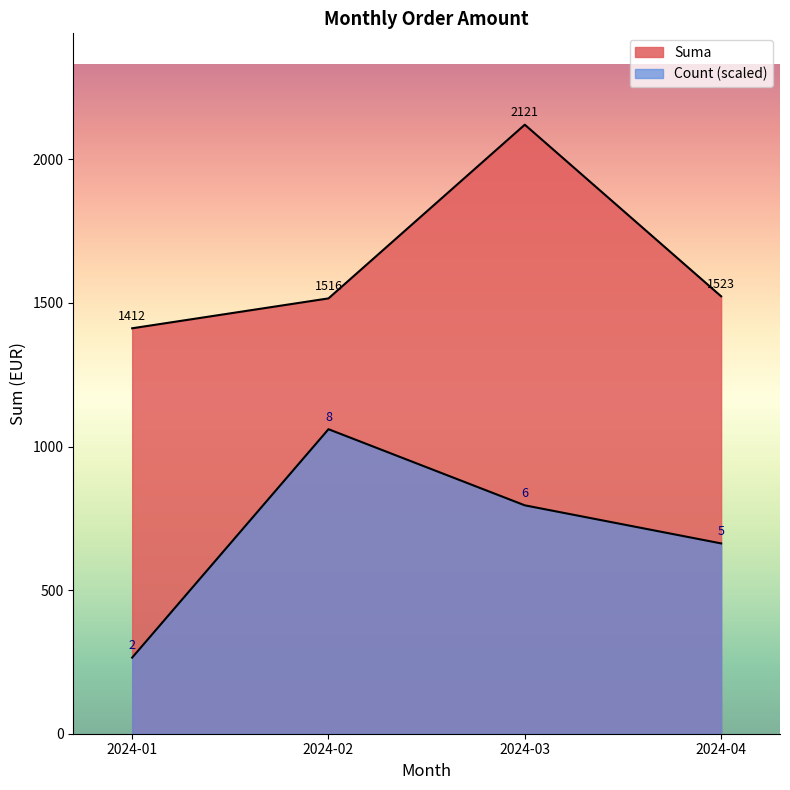

True or false: the data shows 25.9 at 2024-02-27.

False